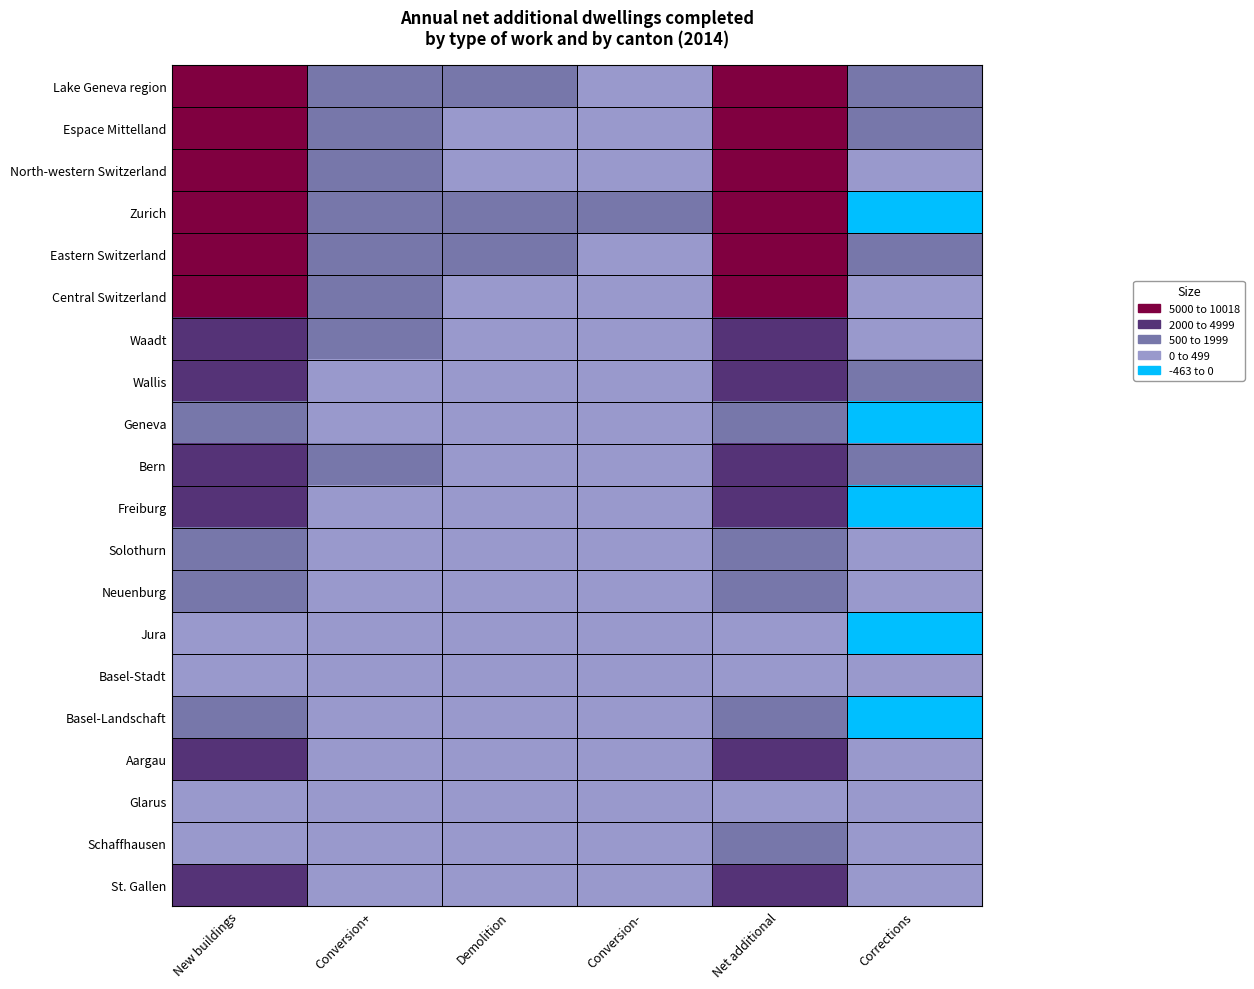

What is the total value across all series at New buildings?

74865